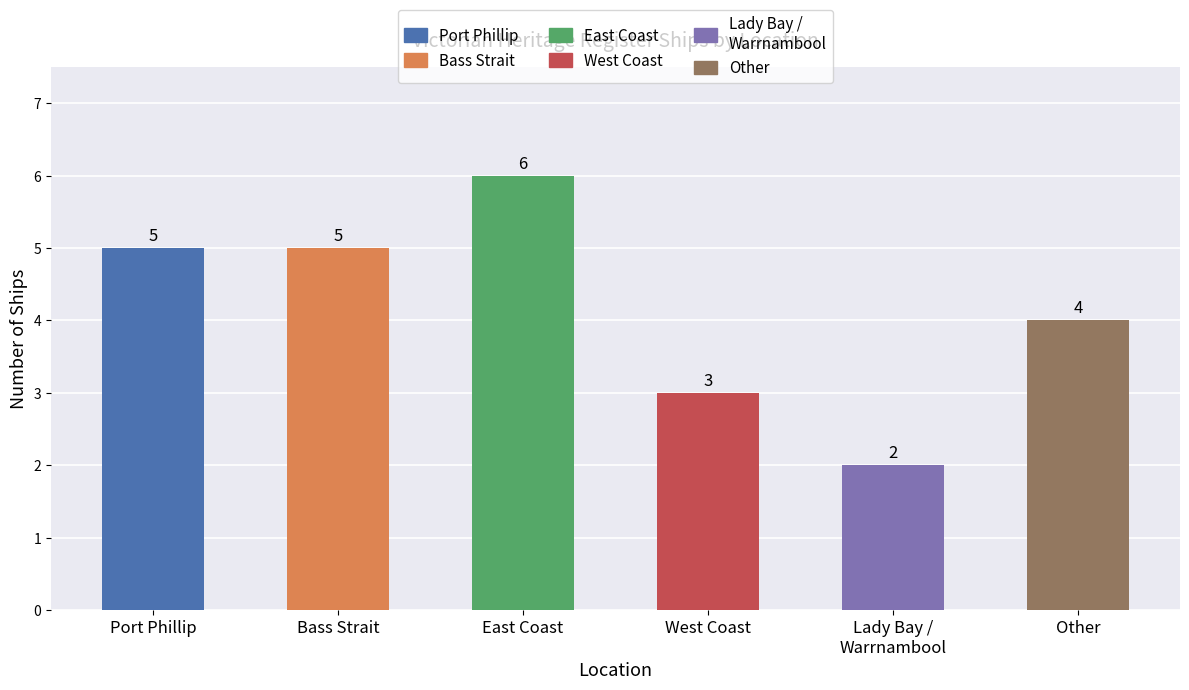

What is the approximate value at Port Phillip?

5